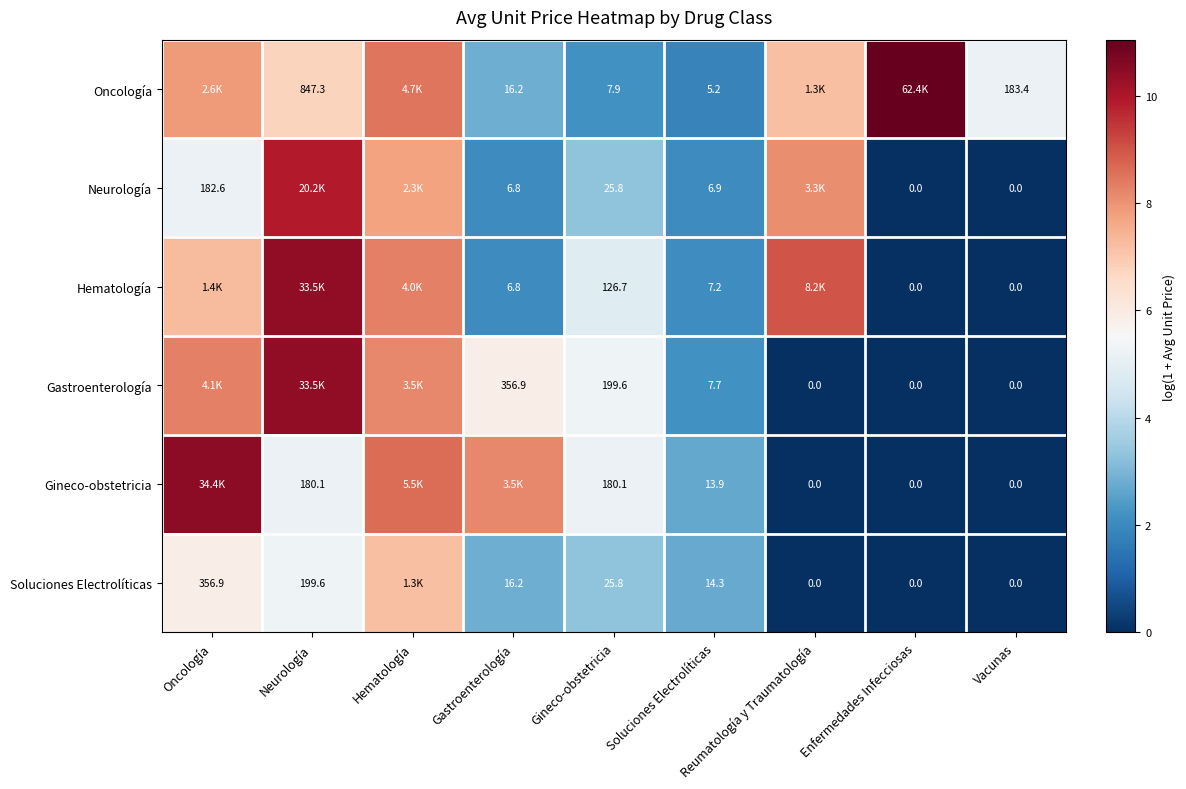

Is the value of Oncología at Neurología greater than the value of Gineco-obstetricia at Vacunas?

Yes